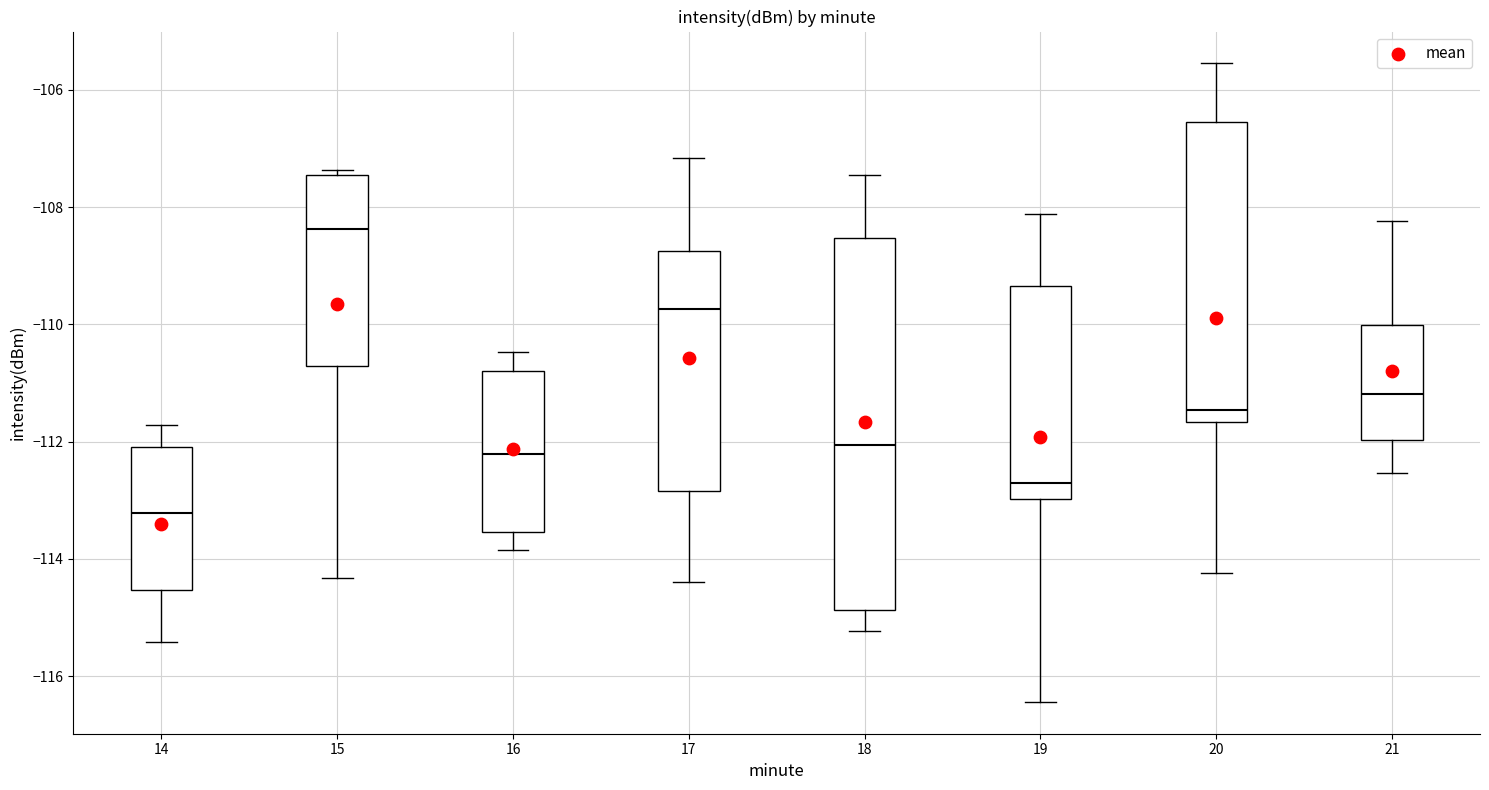

Where does the upper whisker of the box at x = 14 end on the y-axis? The values are not printed on the chart, so give them approximately, as read against the axis.

-111.8